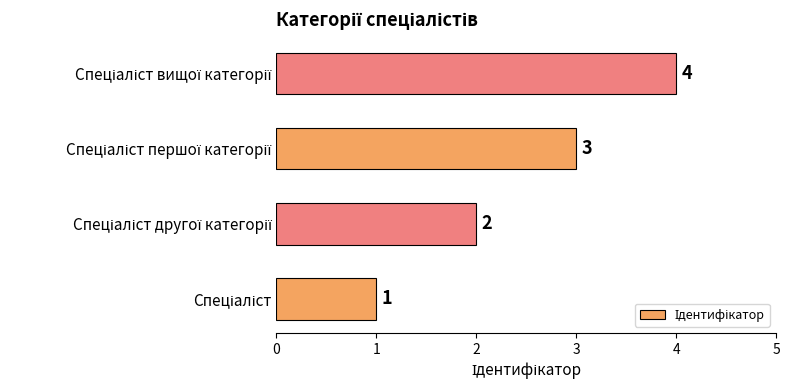

How many values are below 3?

2